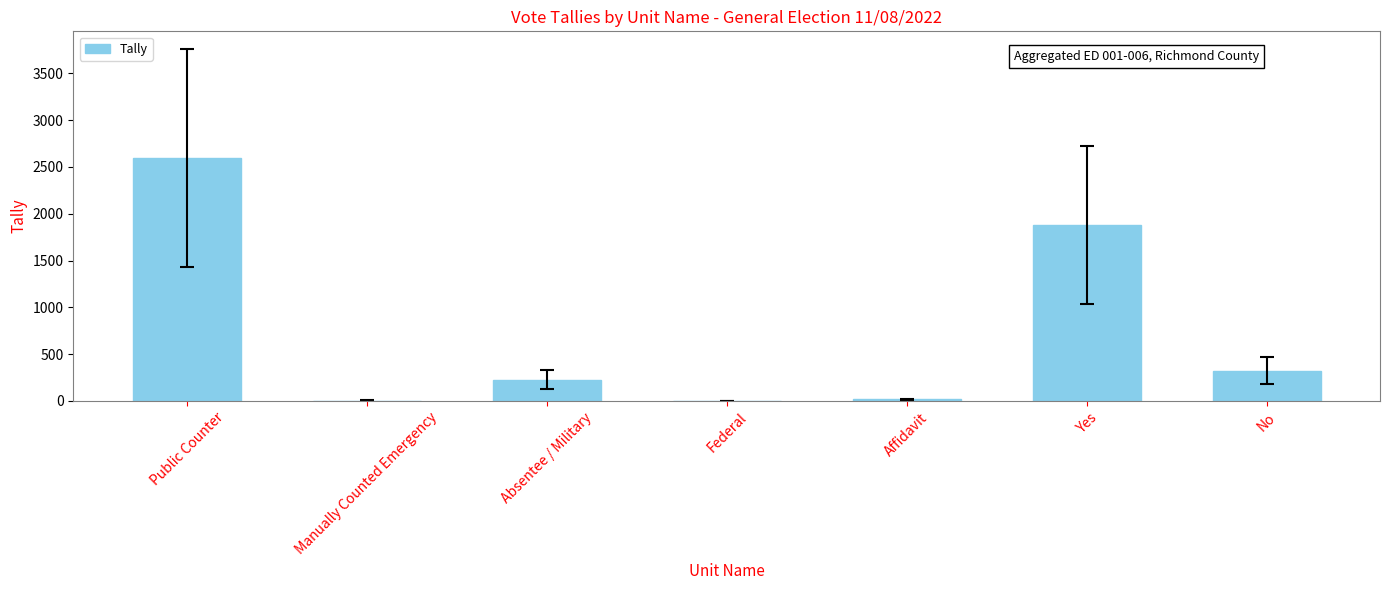

What is the change in value from Public Counter to Absentee / Military?

-2366